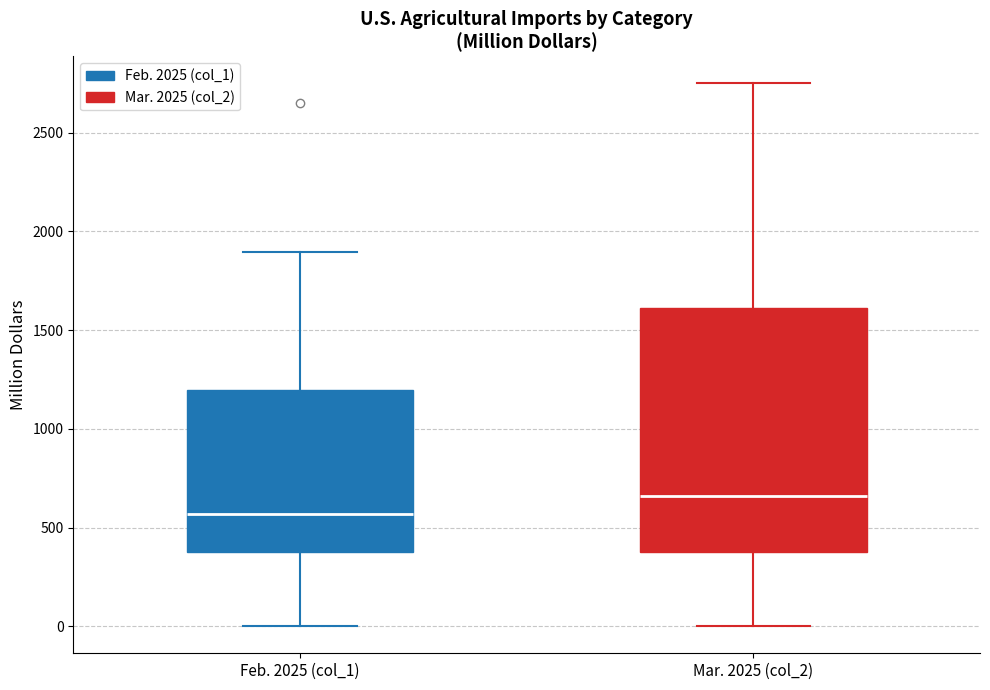

Which box has the lowest median line?

Feb. 2025 (col_1)